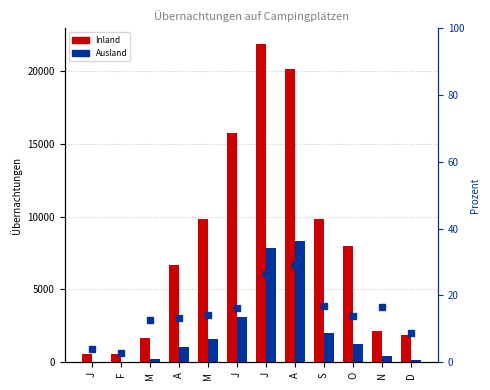

What is the approximate value of Ausland % at J?

16.3